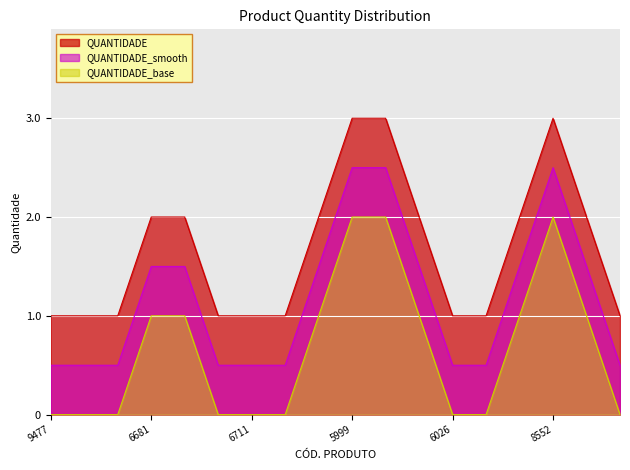

What is the difference between the maximum and minimum values?

2